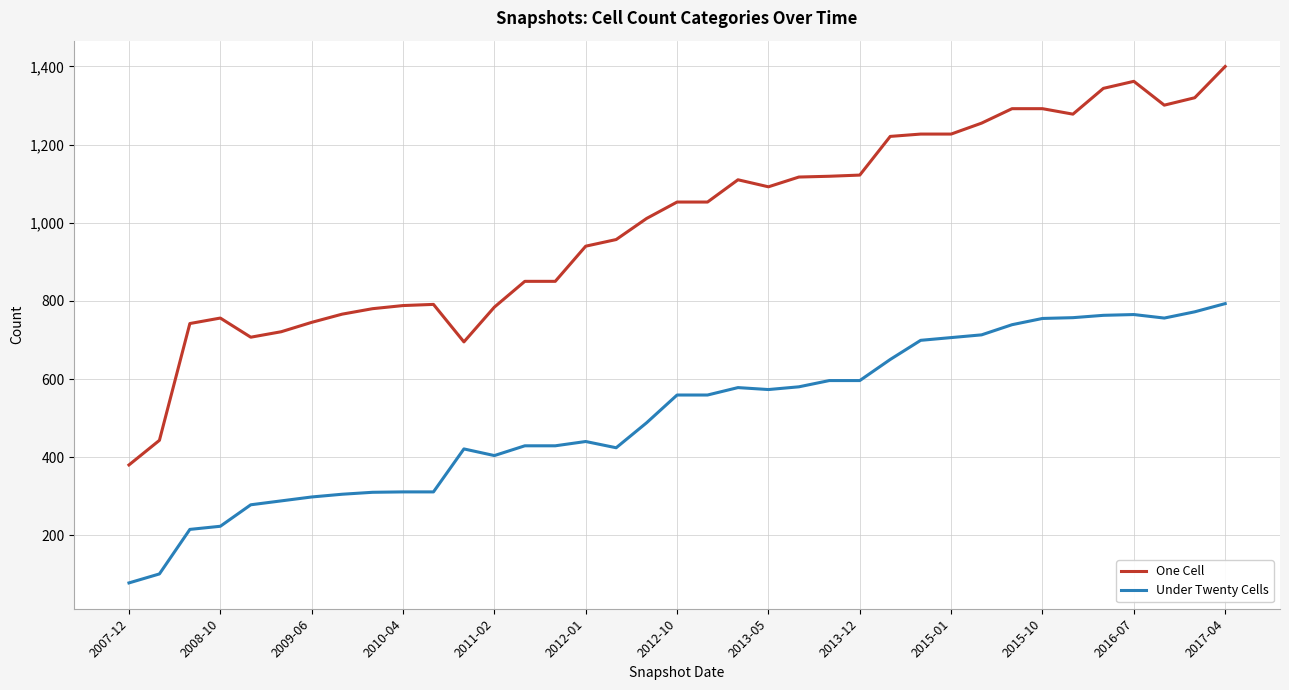

List the series in order of their overall mean, highest first.

One Cell, Under Twenty Cells